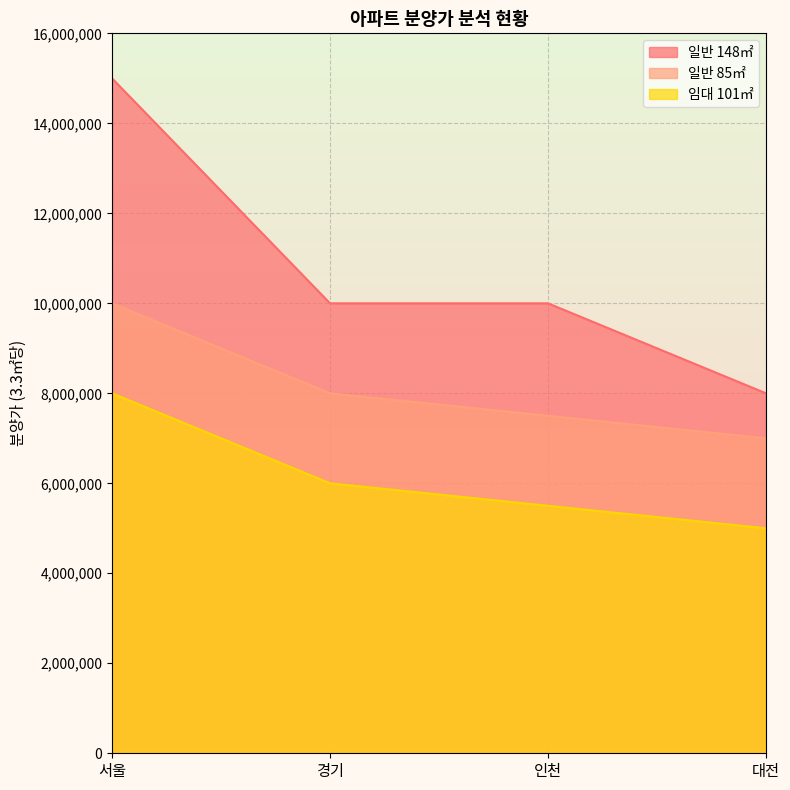

How many values in the 일반 85㎡ series exceed 8000000?

1